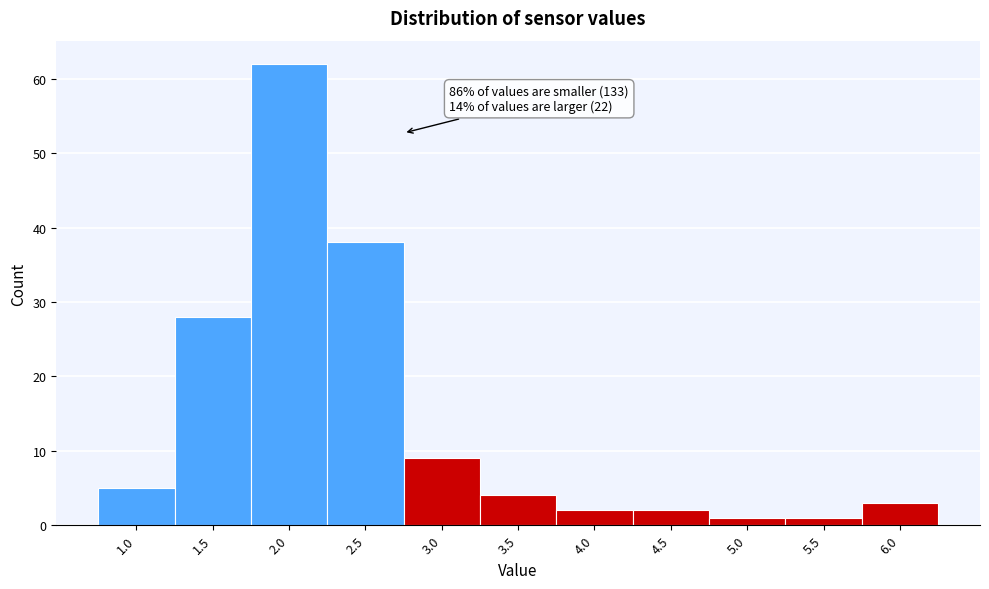

Reading left to right, what are all the values shown in this chart?

1.0=5	1.5=28	2.0=62	2.5=38	3.0=9	3.5=4	4.0=2	4.5=2	5.0=1	5.5=1	6.0=3